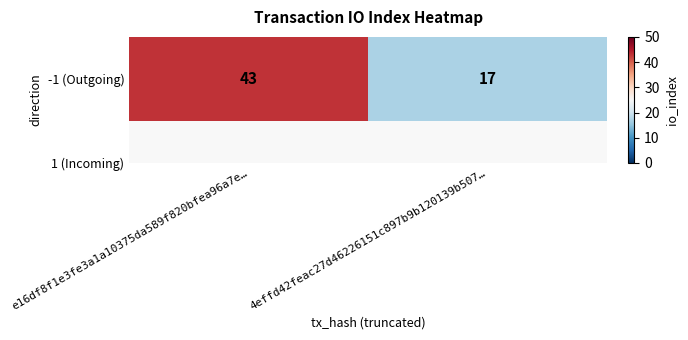

List the labels in order of value, largest first.

e16df8f1e3fe3a1a10375da589f820bfea96a7e…, 4effd42feac27d46226151c897b9b120139b507…